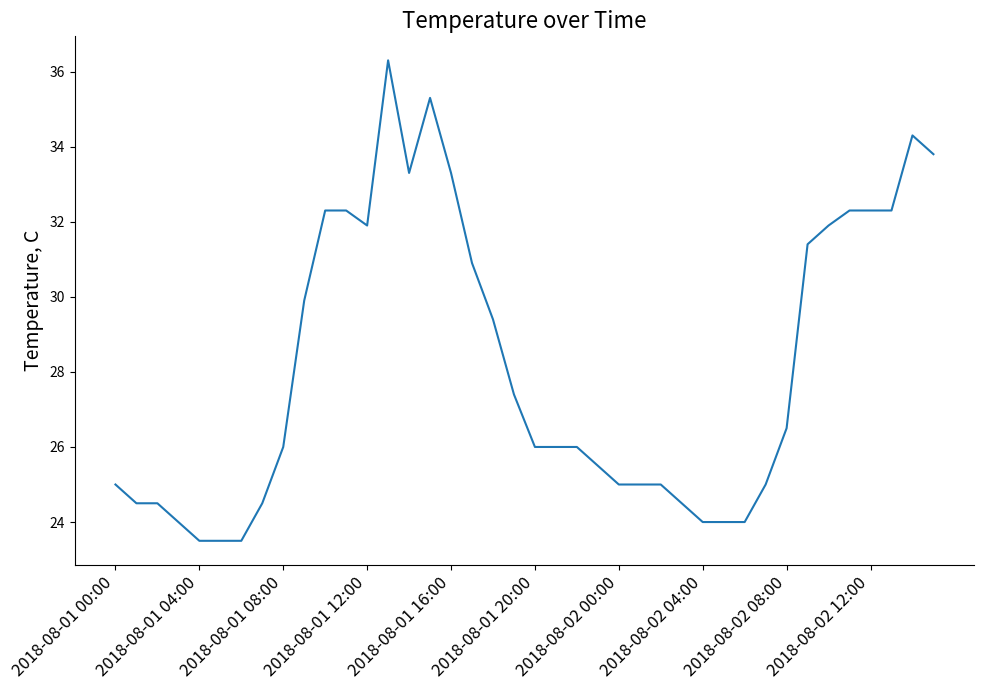

What is the greatest value displayed?

36.3